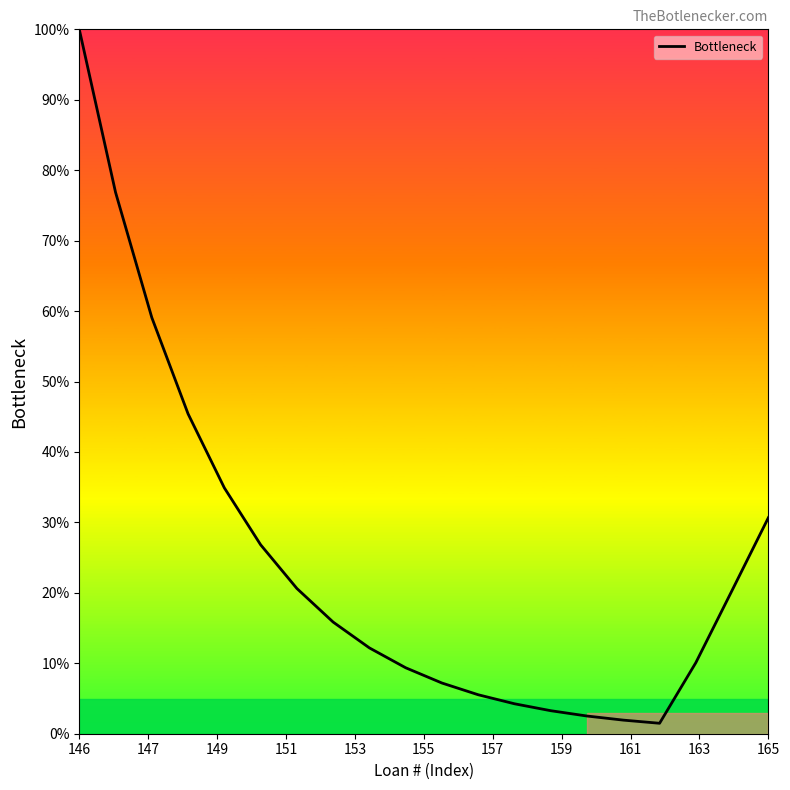

What is the greatest value displayed?

100.0